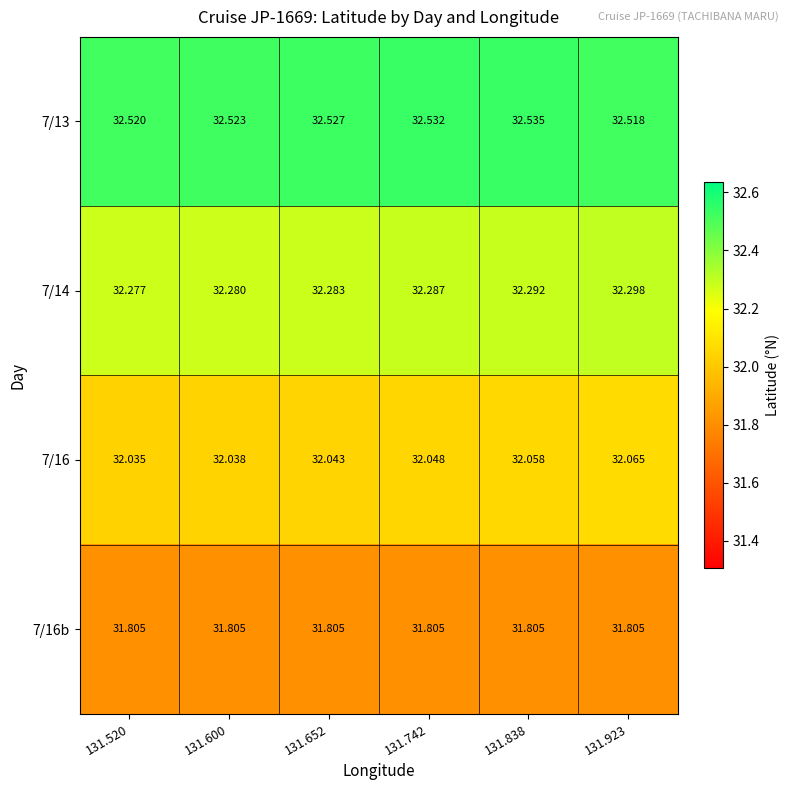

Is the value of 7/16b at 131.742 greater than the value of 7/16 at 131.520?

No